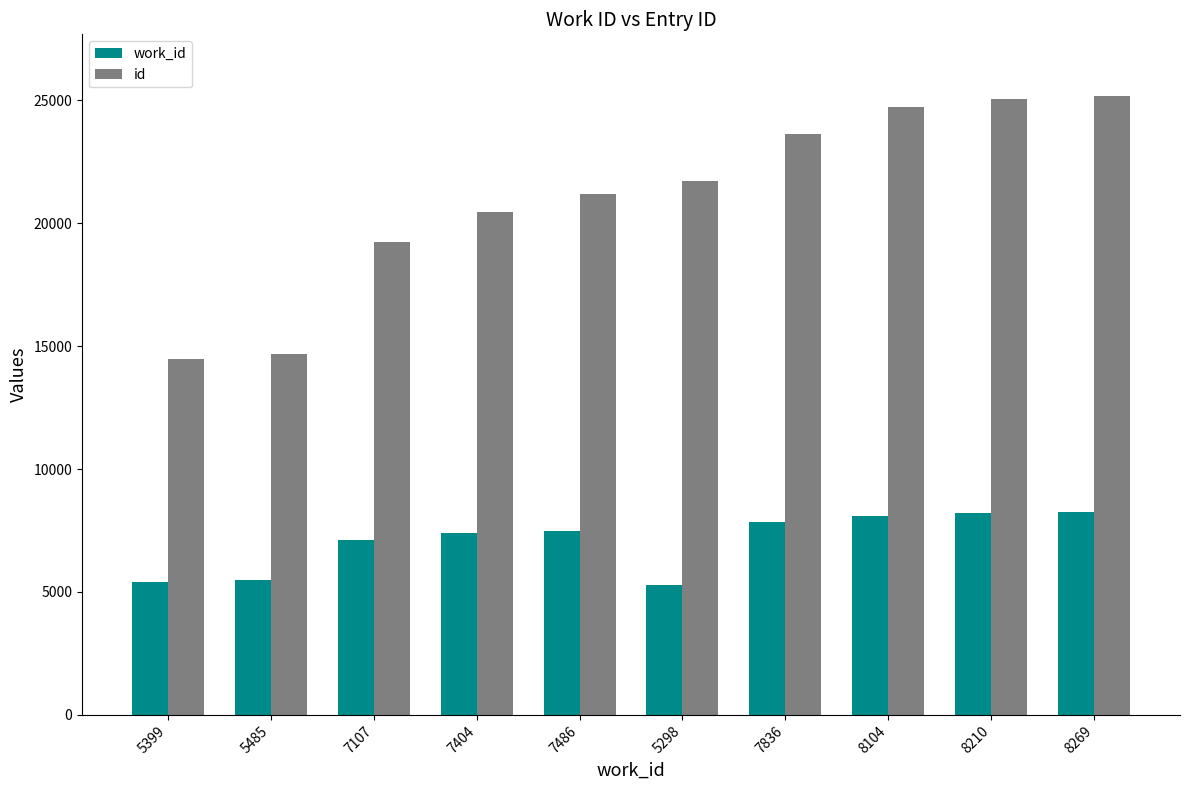

Which series has the widest spread of values?

id